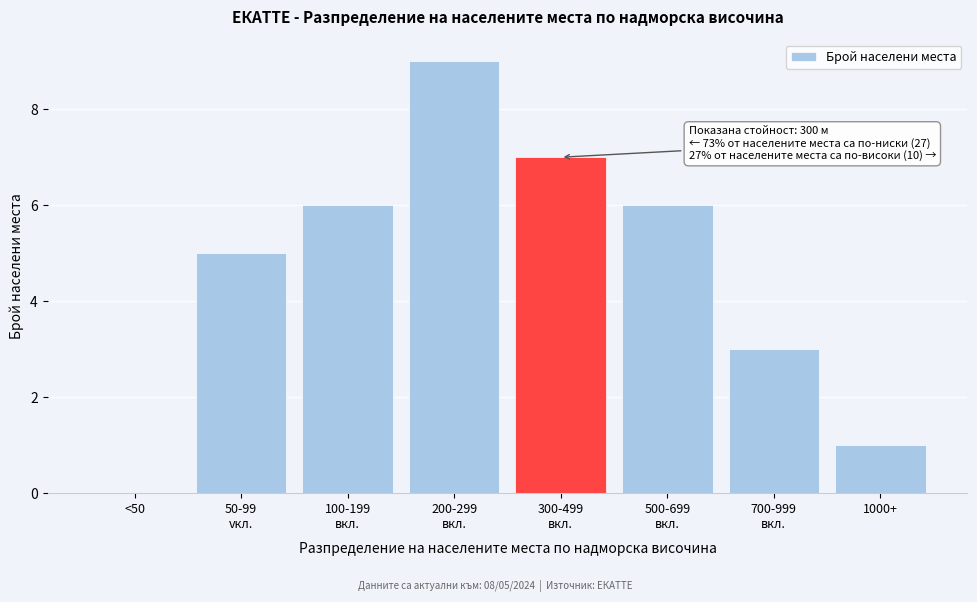

Between 1000+ and <50, which is larger?

1000+